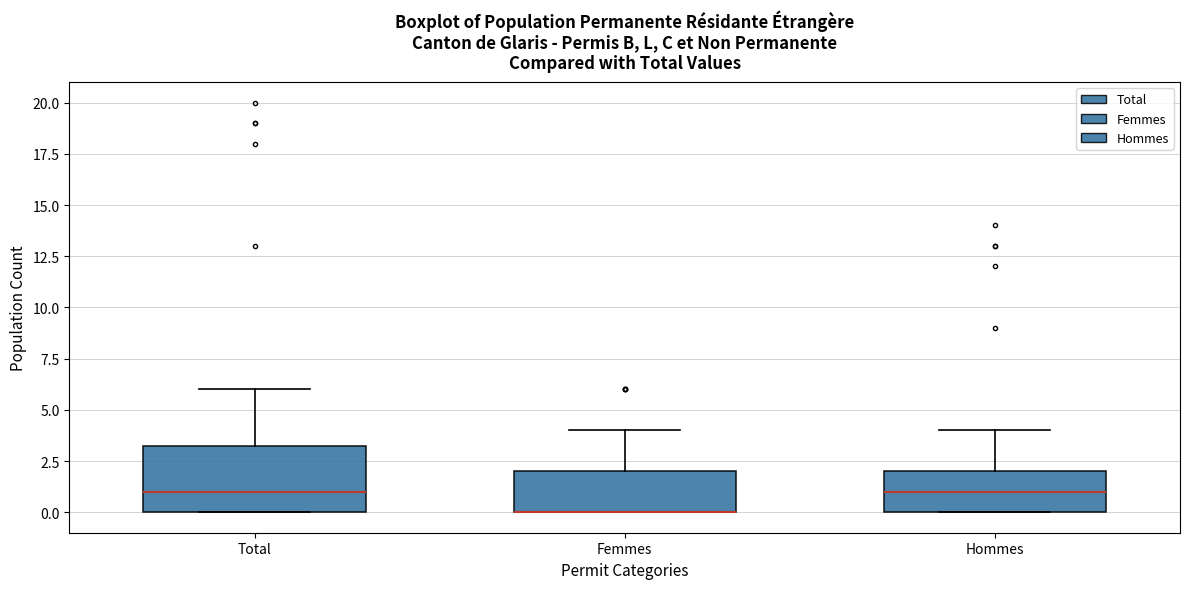

Which box is the tallest, from its lower edge to its upper edge?

Total